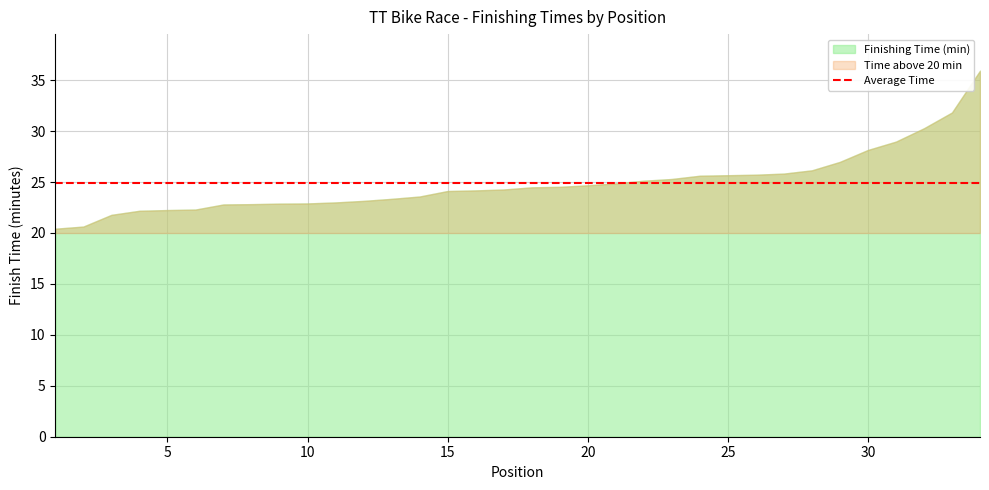

True or false: Finishing Time (min) has a value of 25.1 at 22.

True